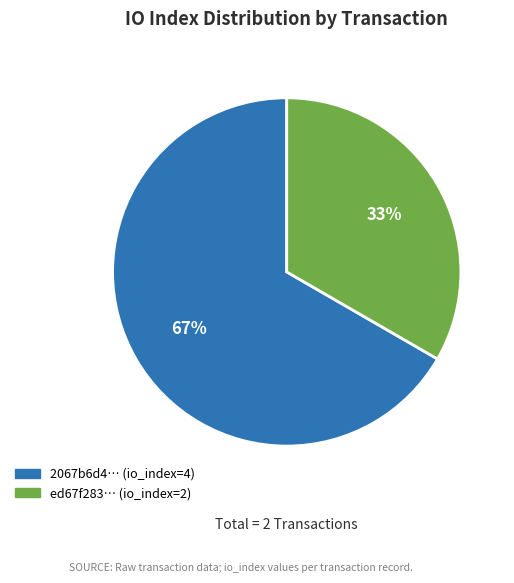

To the nearest percent, what is the average slice percentage?

50%